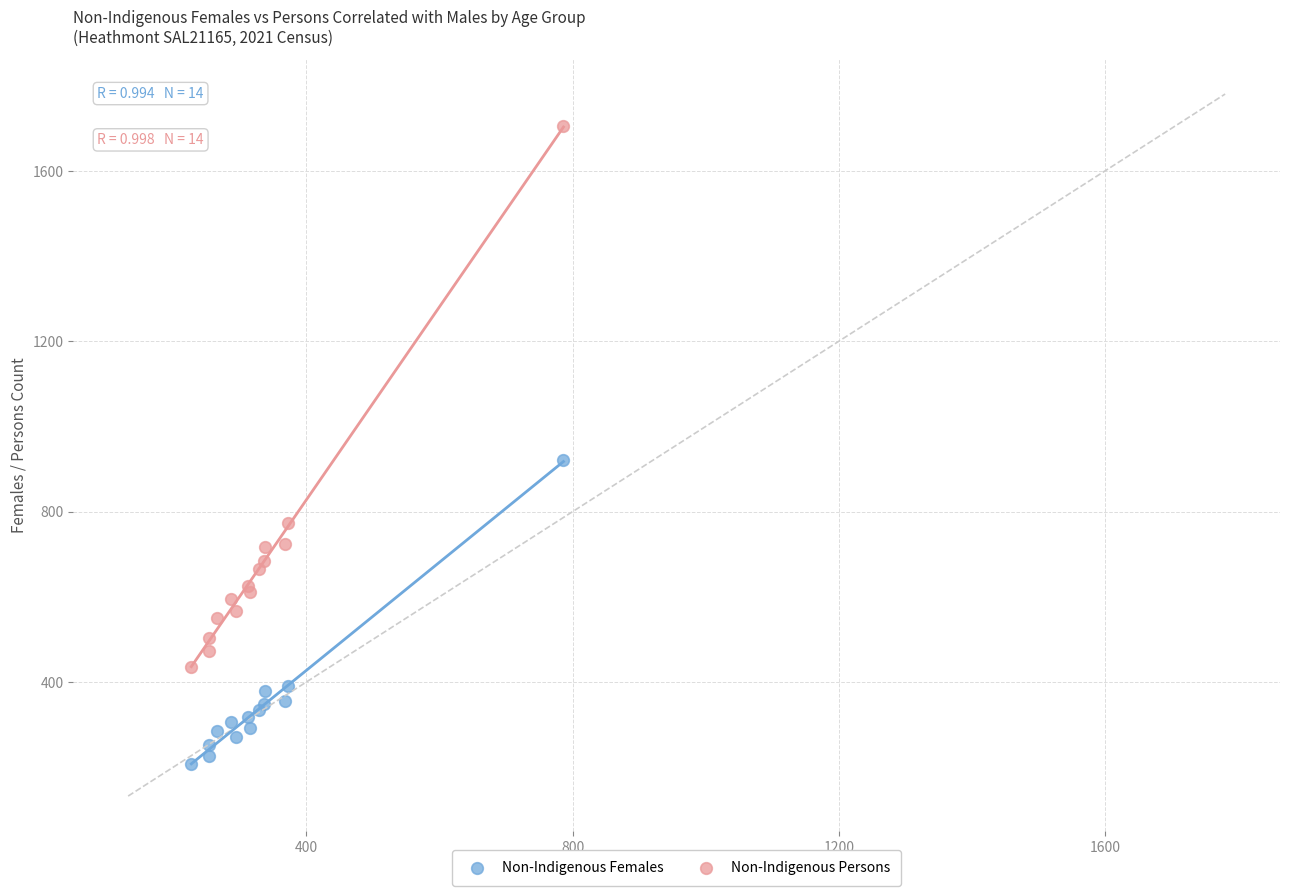

Which series reaches the maximum Y coordinate?

Non-Indigenous Persons